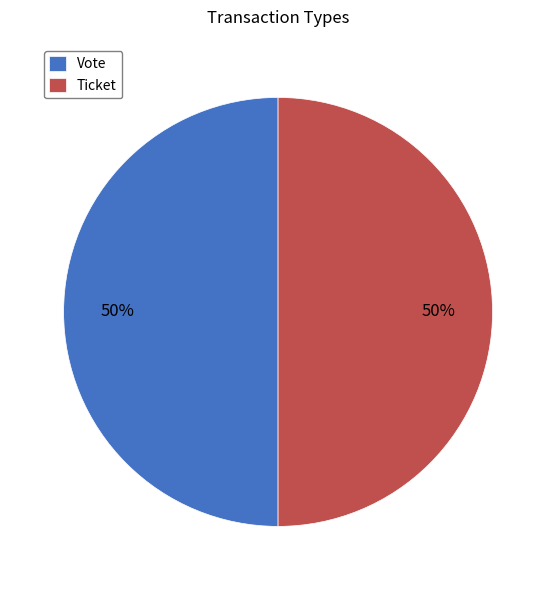

Approximately how many times larger is the value at Ticket compared to Vote?

1.0